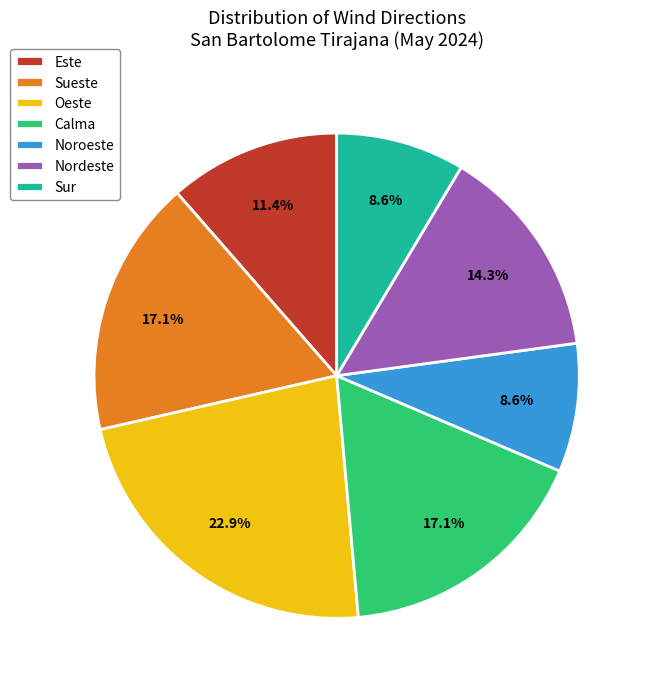

To the nearest percent, what is the difference between the largest and smallest slice percentages?

14%